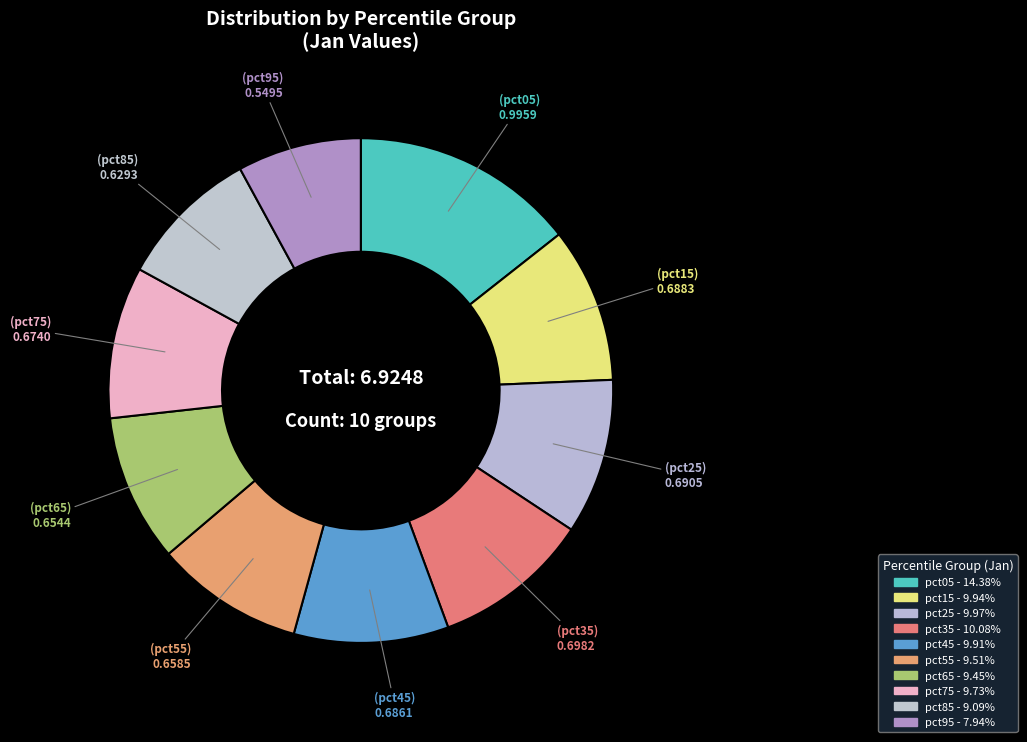

Does pct05 account for over 50% of the chart?

No